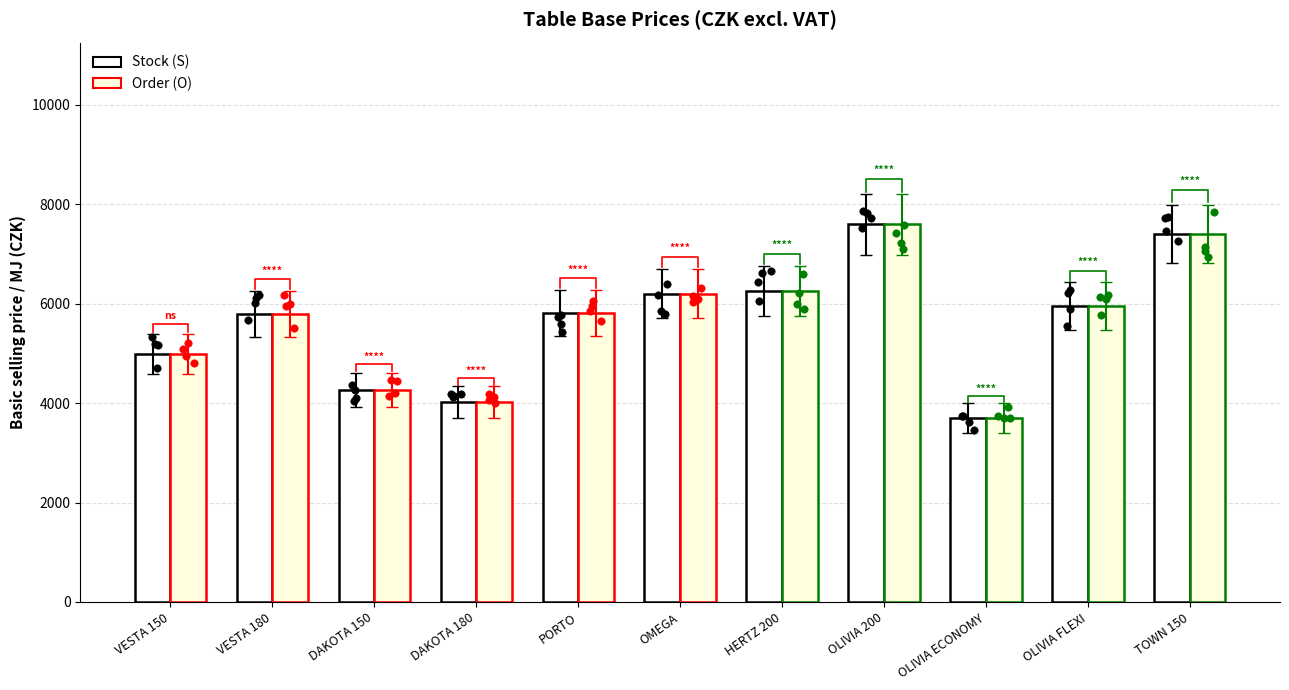

At how many categories does at least one series exceed 4410?

8